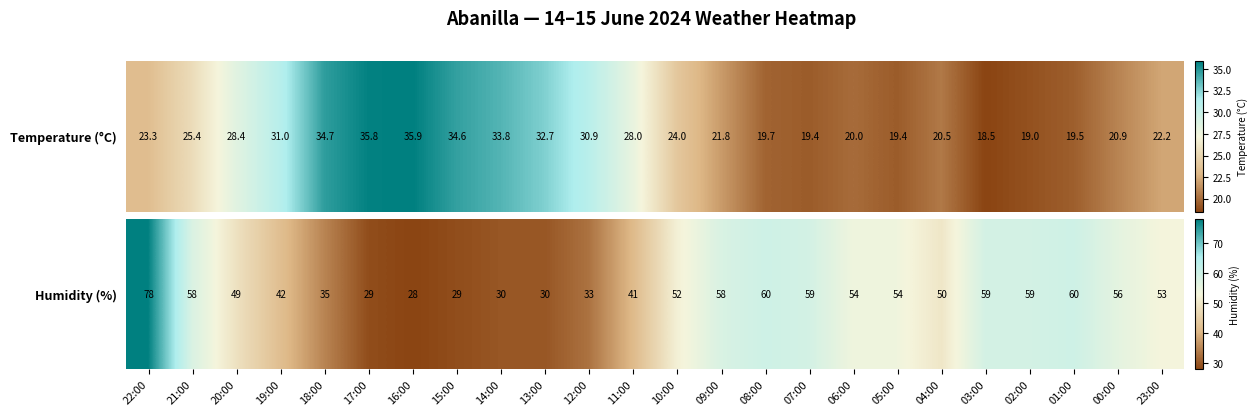

The value at 04:00 is 26. True or false?

False